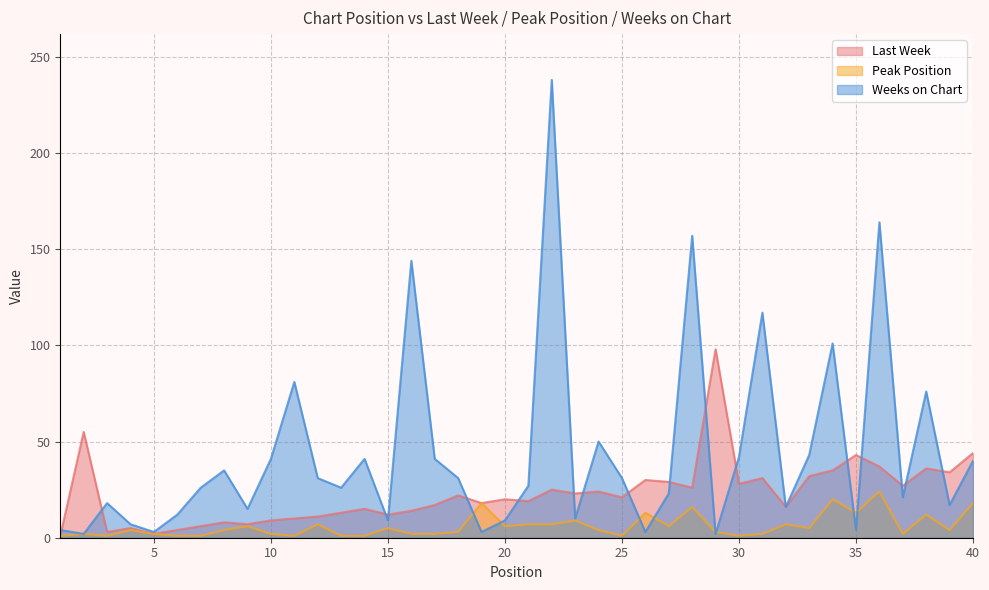

At which category is the sum across all series the highest?

22